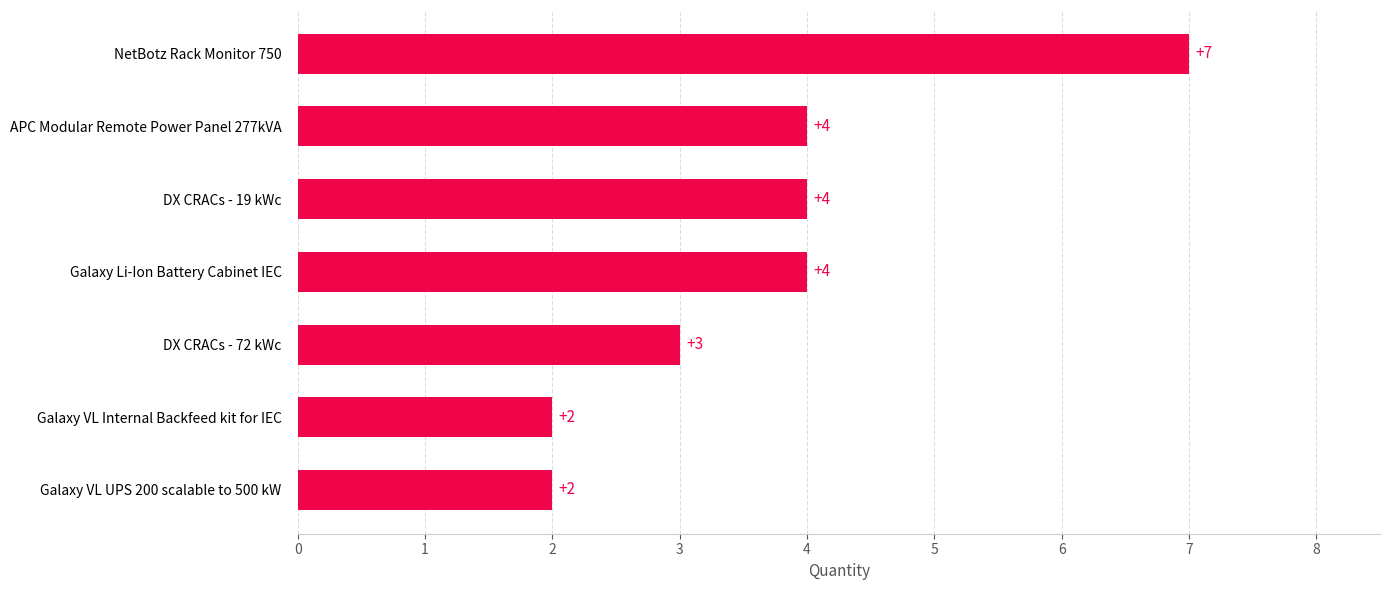

The value at Galaxy VL UPS 200 scalable to 500 kW is 3. True or false?

False